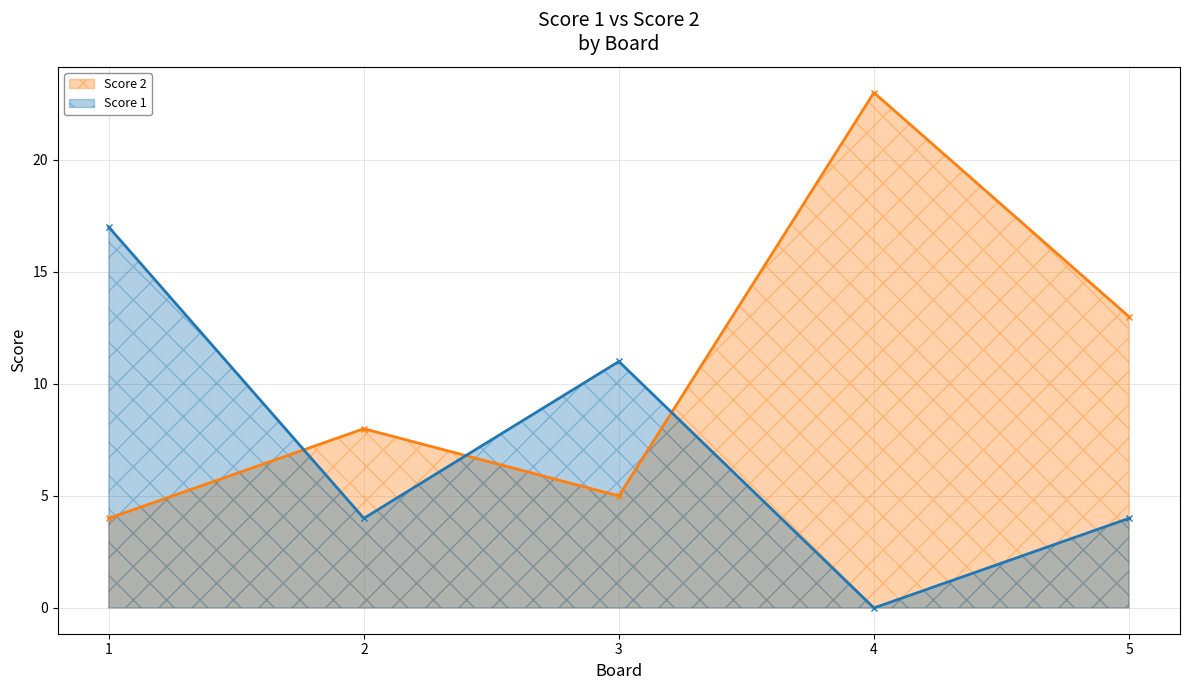

Does the chart have visible grid lines?

Yes